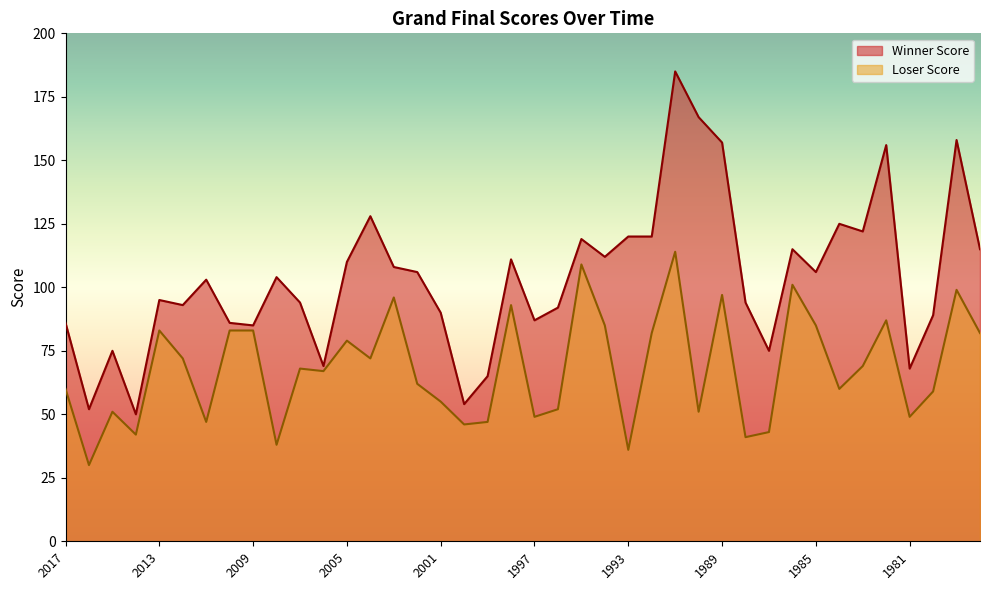

True or false: Winner Score has a value of 61 at 1978.

False